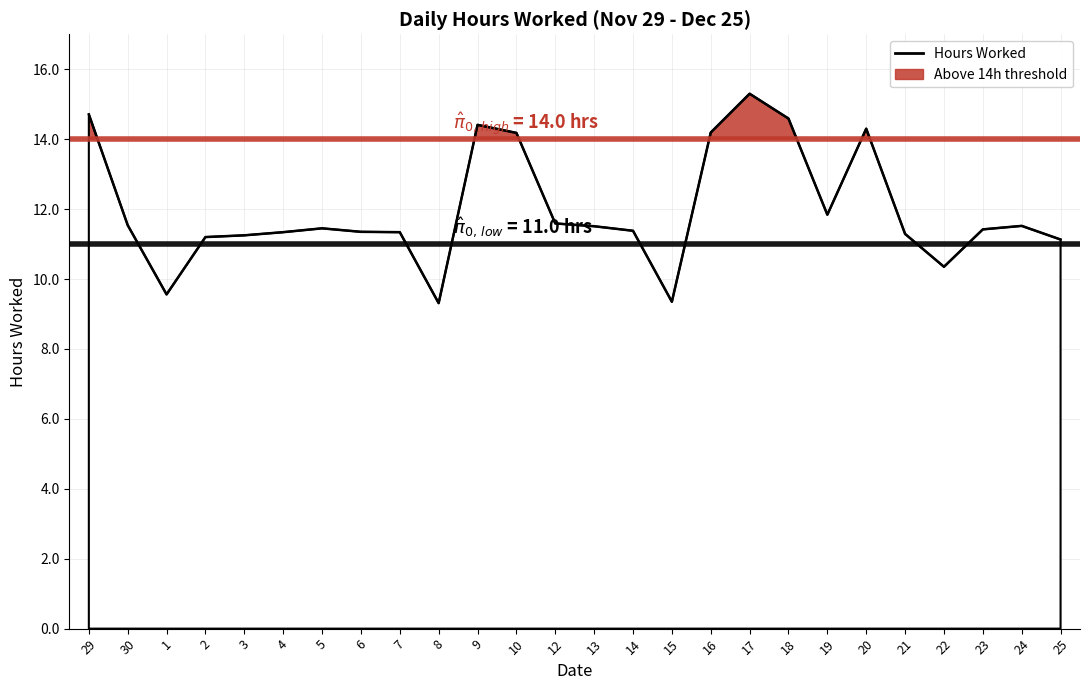

Reading left to right, transcribe all the data shown in this chart.

14.7	11.5	9.6	11.2	11.2	11.3	11.4	11.3	11.3	9.3	14.4	14.2	11.6	11.5	11.4	9.3	14.2	15.3	14.6	11.8	14.3	11.3	10.3	11.4	11.5	11.1